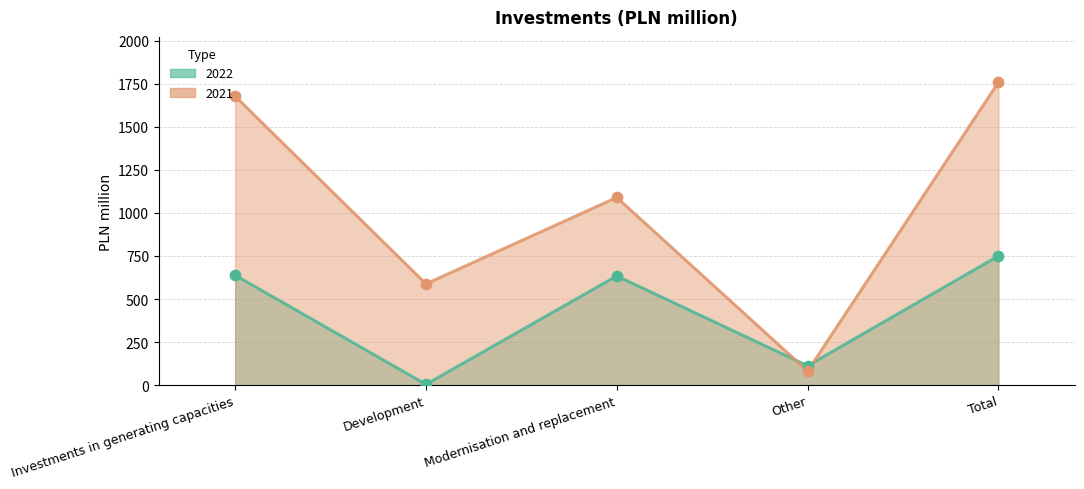

What is the total value across all series at Other?

193